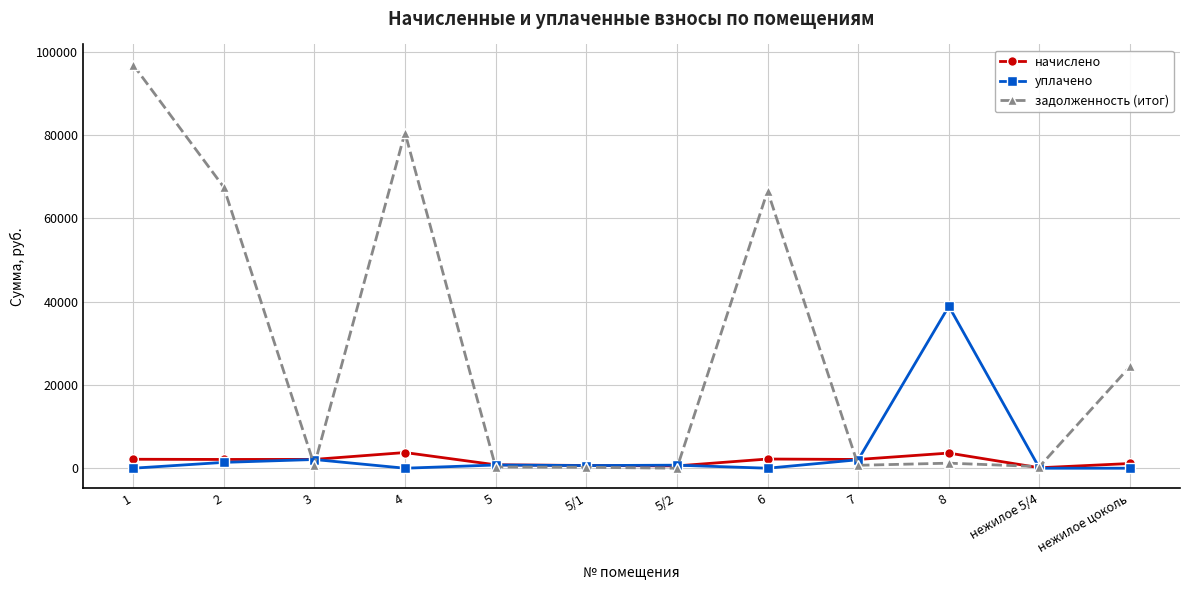

Which series has the largest range (max minus min)?

задолженность (итог)